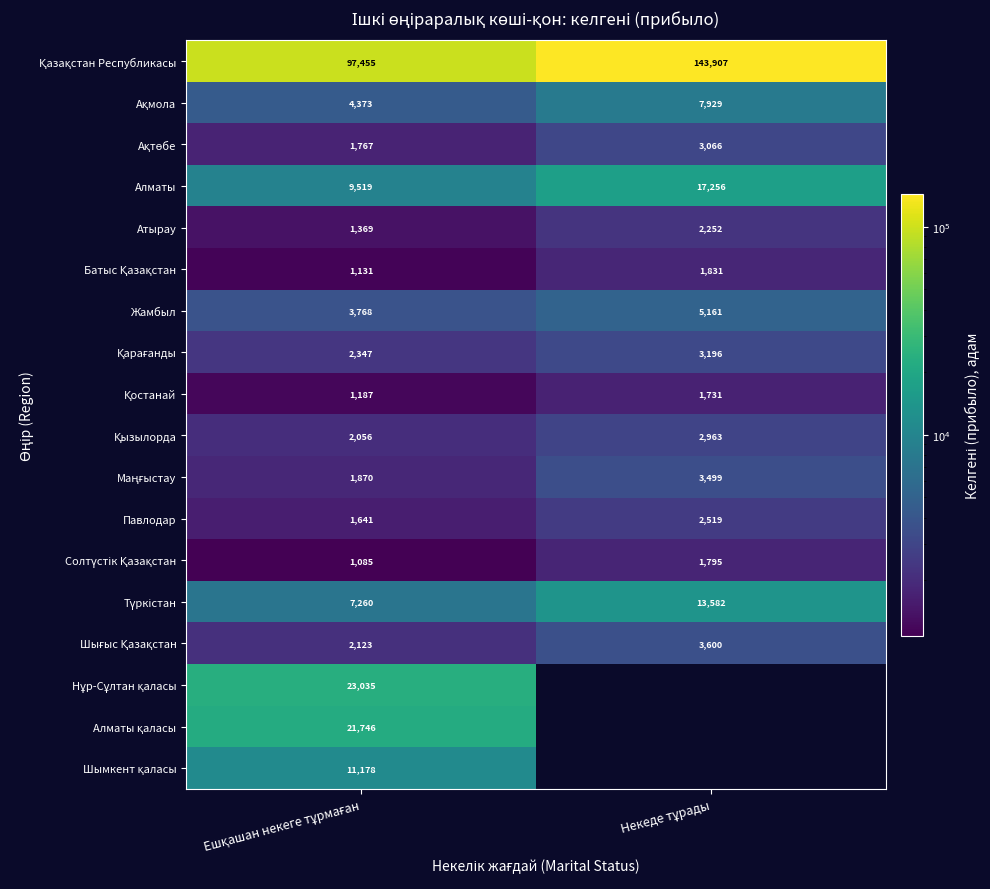

What is the maximum value for Павлодар?

2519